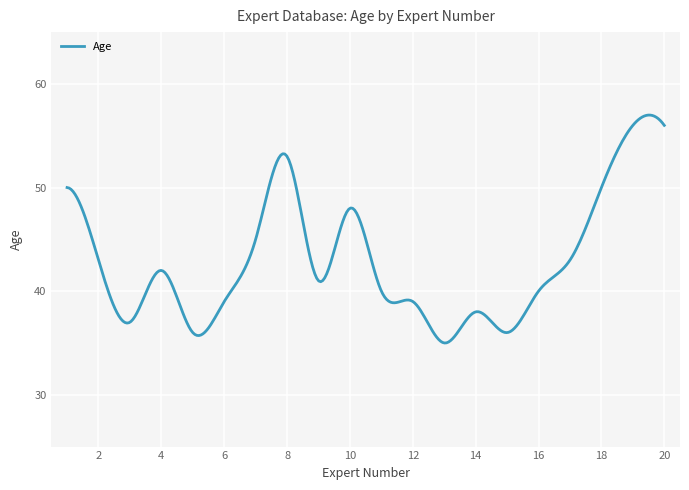

What is the smallest value displayed?

35.0